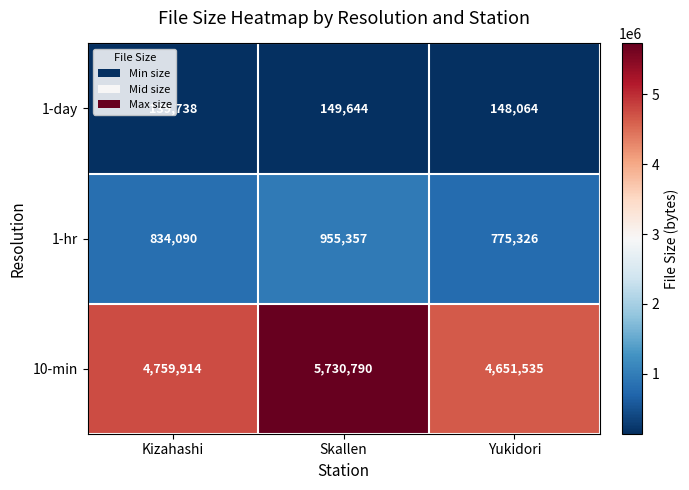

What is the sum of all 1-day values?

437446